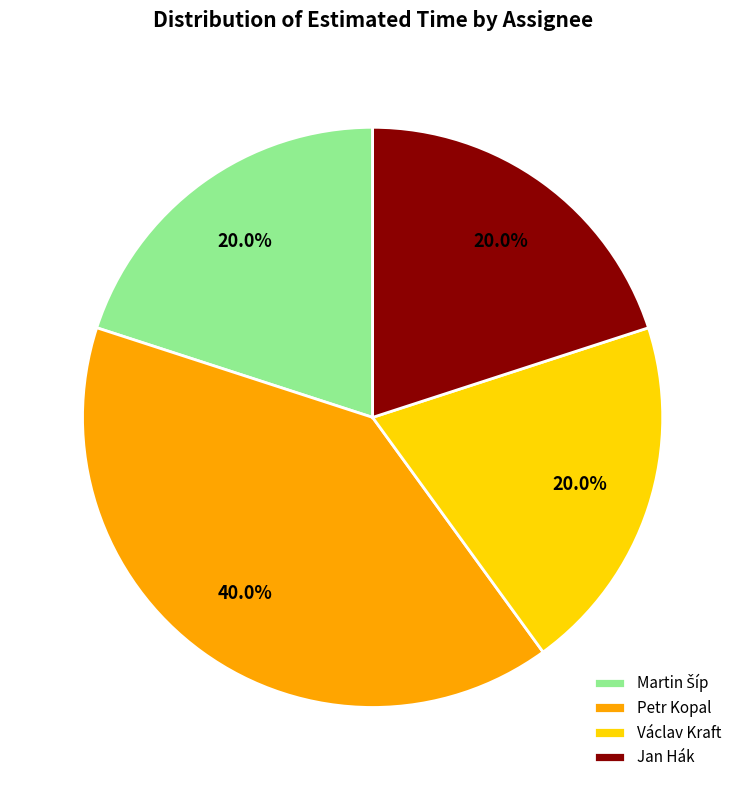

What percentage is NOT represented by Petr Kopal?

60.0%